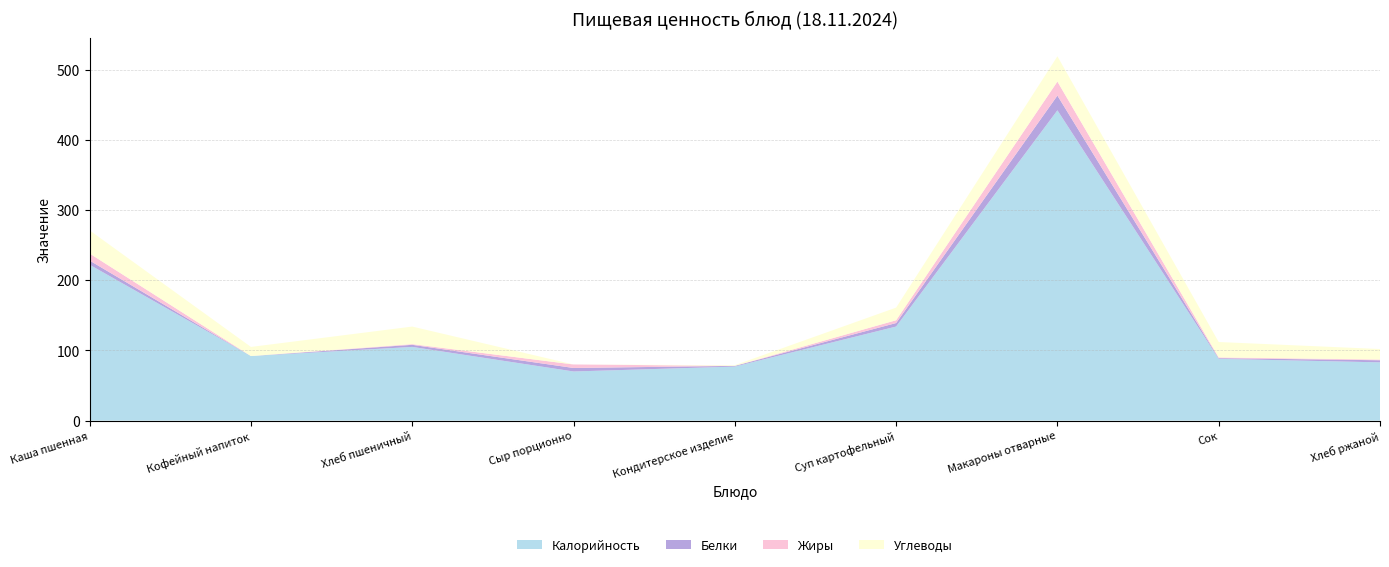

Reading right to left, what are all the values shown in this chart?

Калорийность: 83	88	442	134	77	70	105	92	222
Белки: 3	1	21	5	1	5	3	0	6
Жиры: 1	1	20	4	0	5	1	0	10
Углеводы: 15	22	36	18	1	0	25	13	33